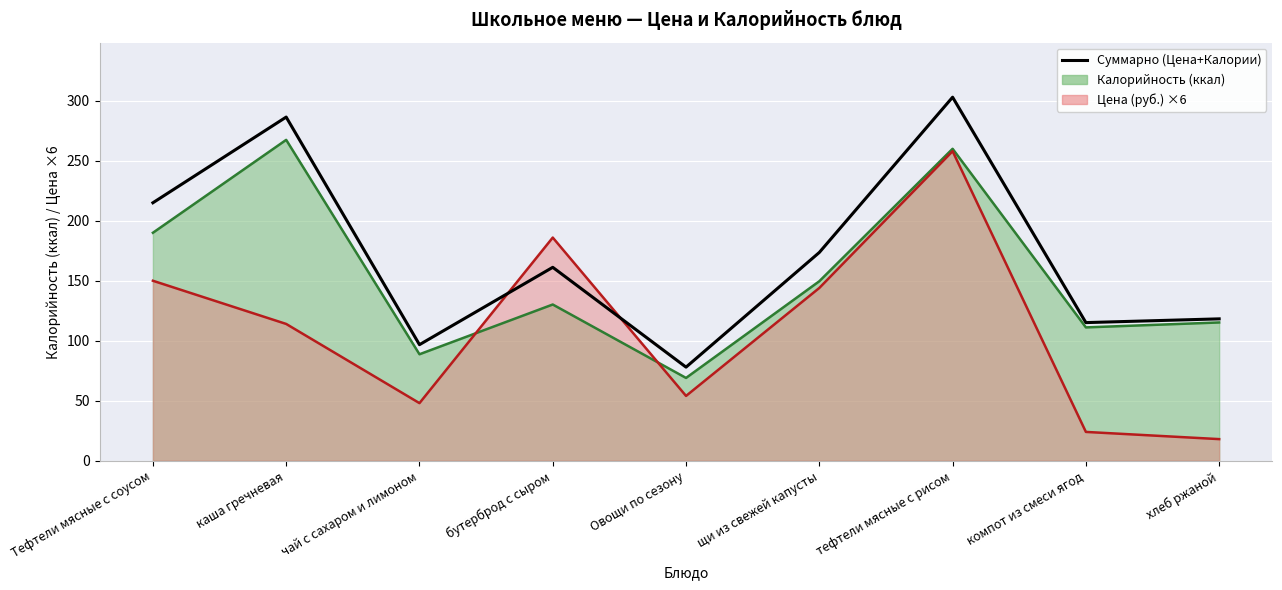

What is the difference between the second highest and minimum values?

208.4